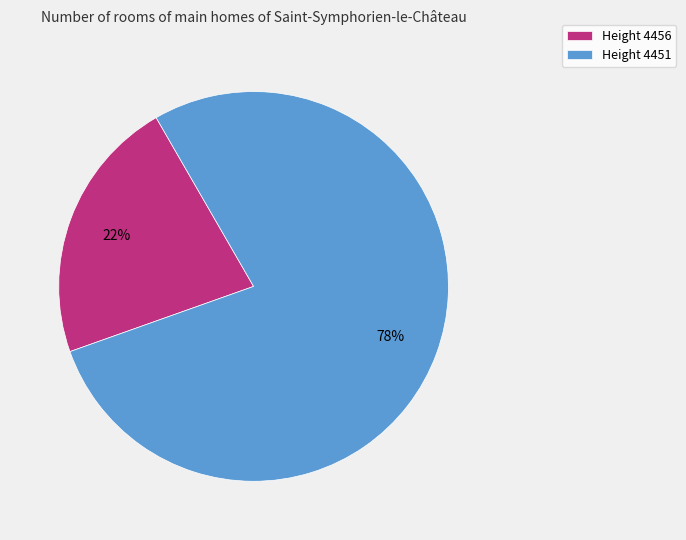

How many segments does this pie chart have?

2